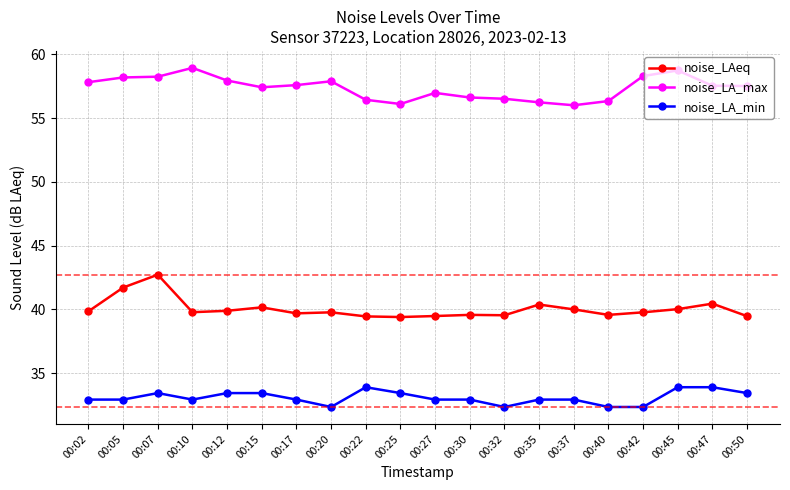

How many lines are shown in the chart?

3